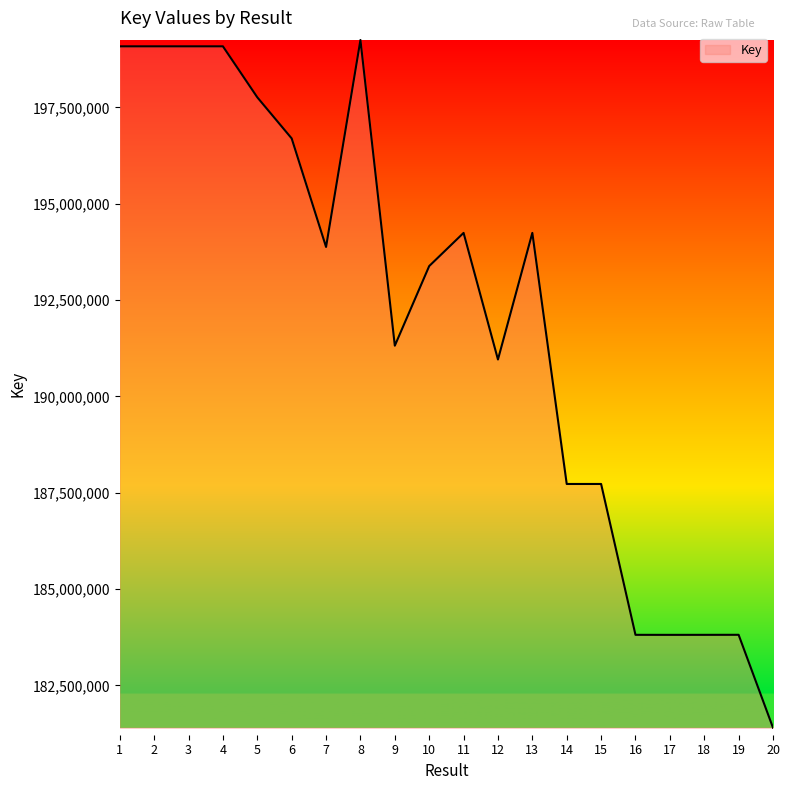

Where is the data nearest to the value 190324679?

12